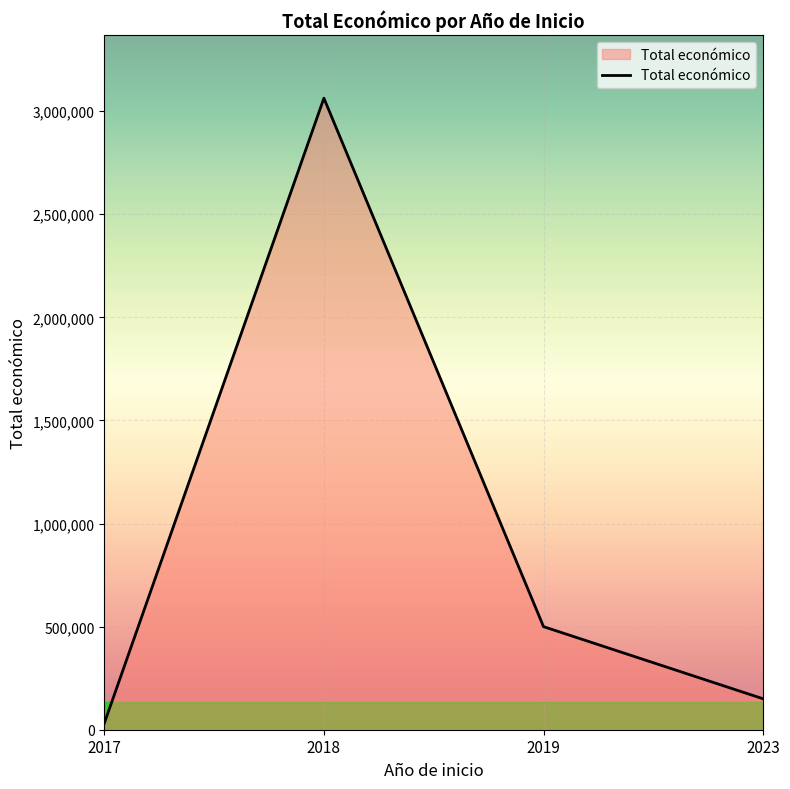

What is the greatest value displayed?

3062871